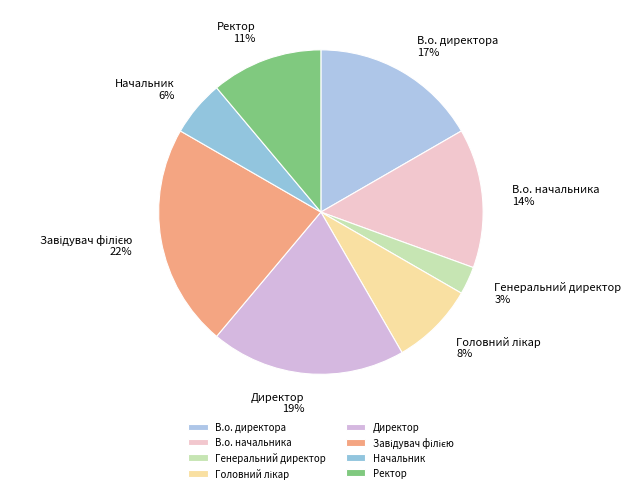

How many segments does this pie chart have?

8